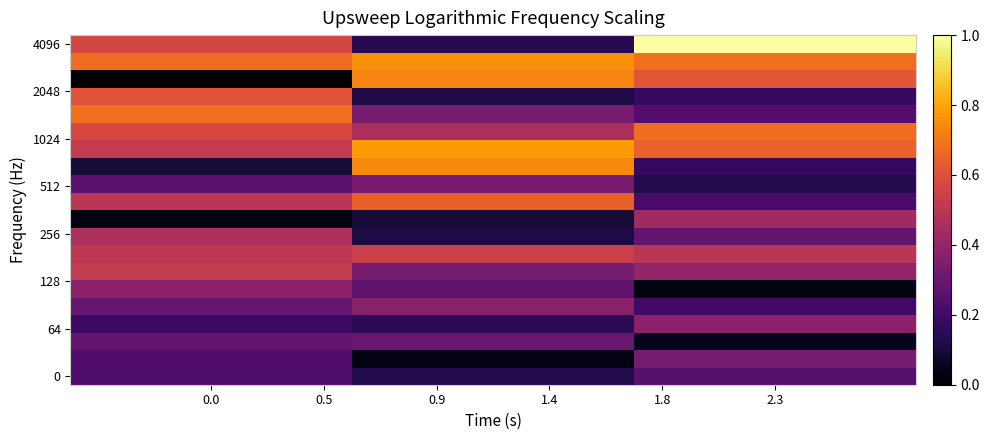

How many data points does each series have?

3